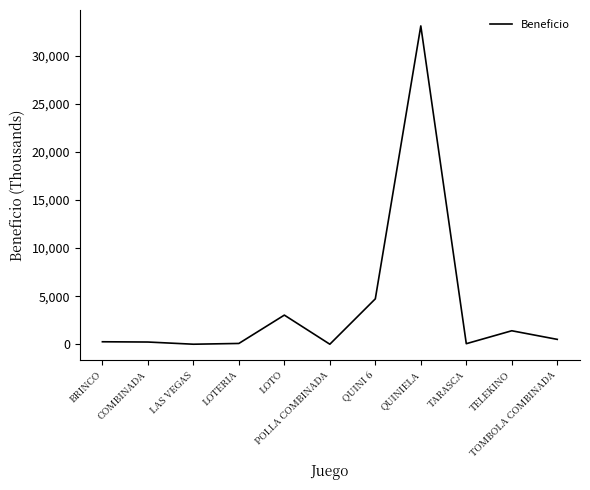

What is the label of the 5th point from the right?

QUINI 6